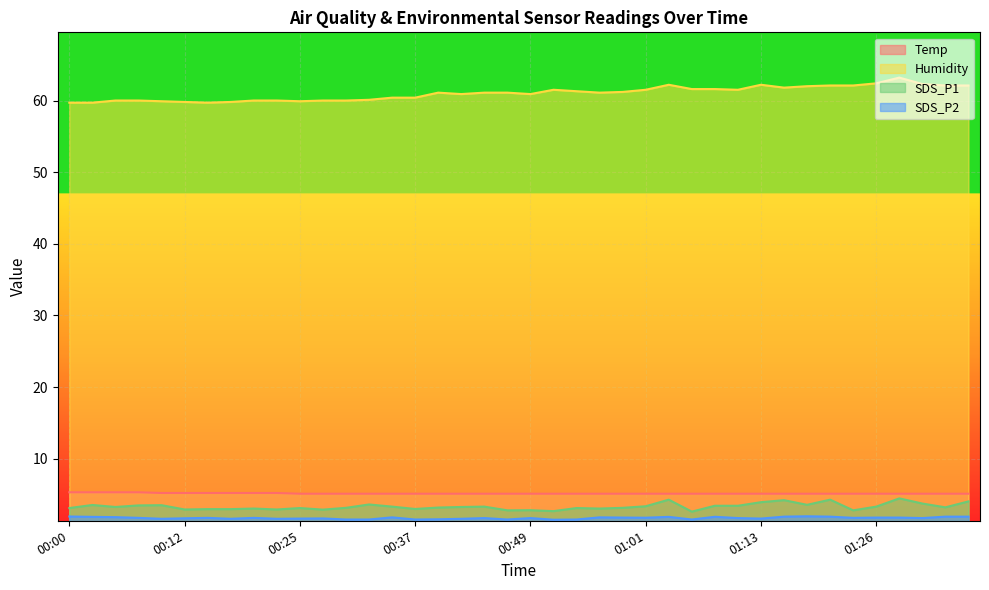

At which label does SDS_P1 reach its peak?

01:28